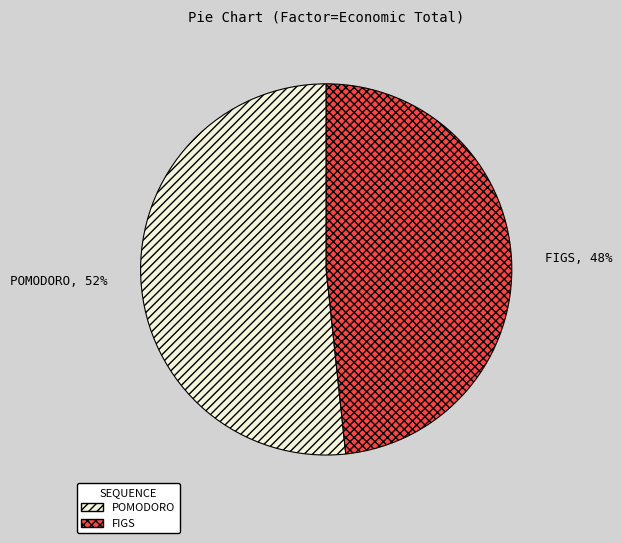

The FIGS slice represents 48% of the pie. True or false?

True